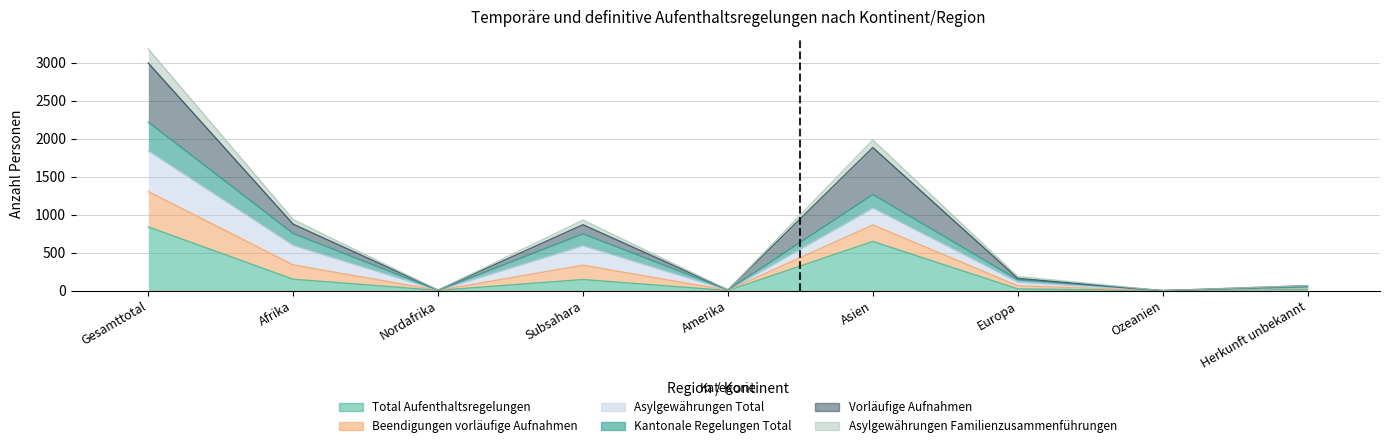

At which category does Beendigungen vorläufige Aufnahmen reach its first local peak?

Subsahara